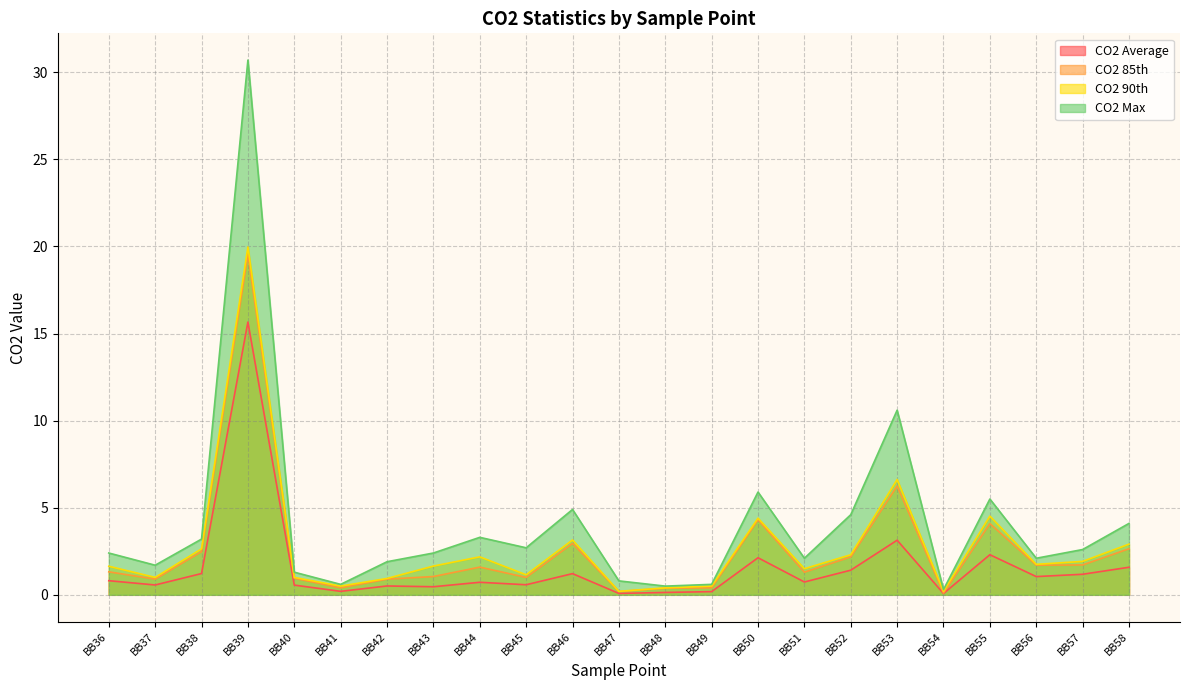

Between BB45 and BB51, which is larger?

BB51